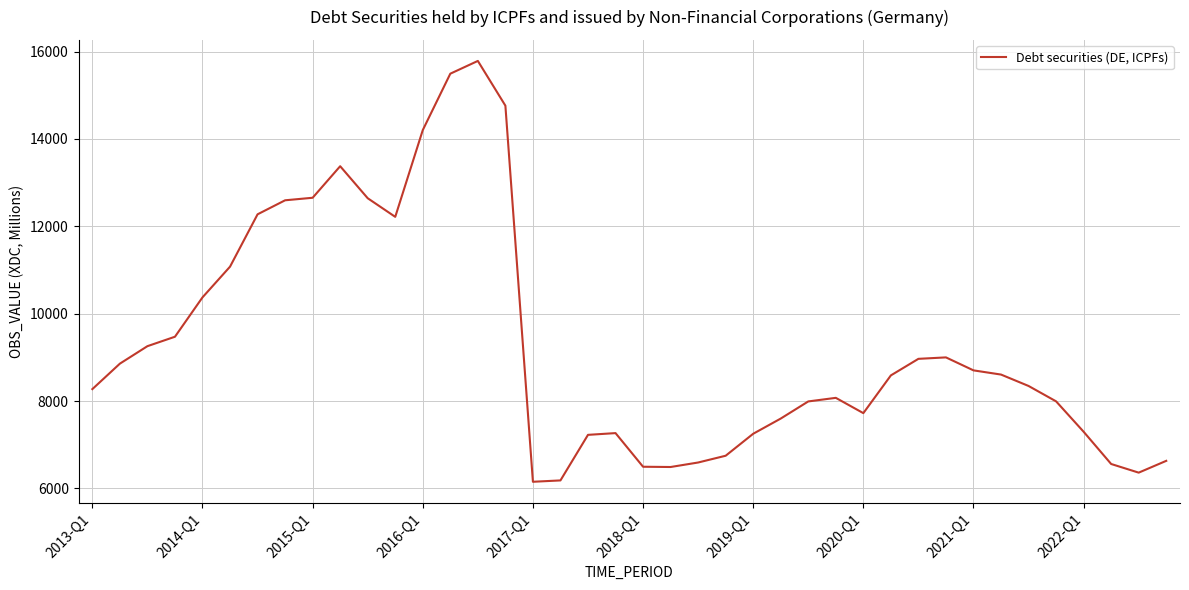

True or false: the data has more than 2 interior local peaks.

True